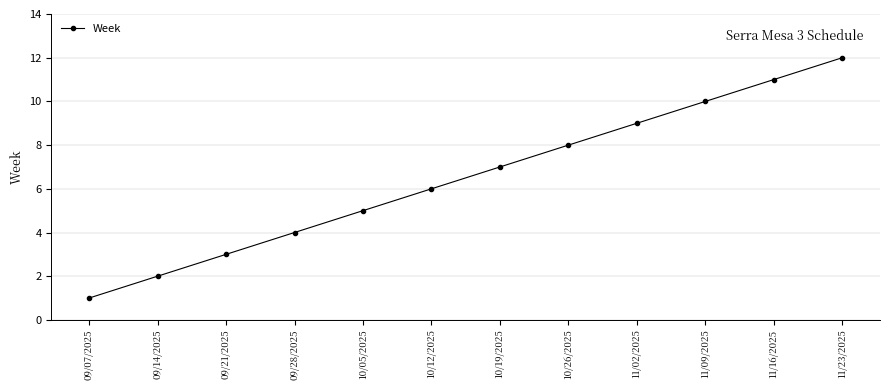

At which category does the chart reach its minimum across all series?

09/07/2025